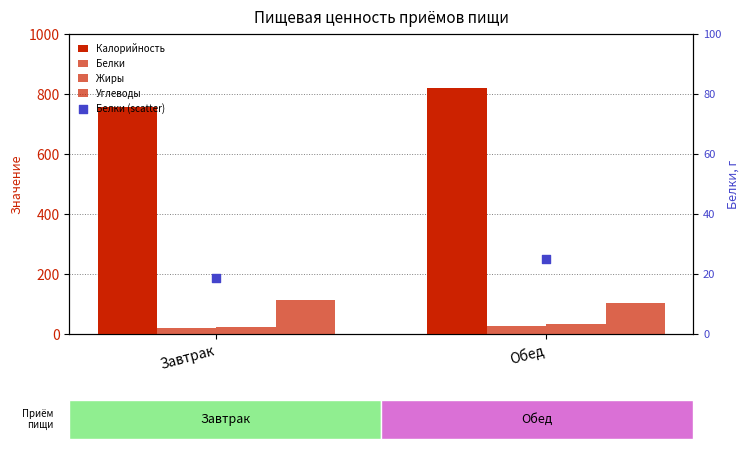

At which category is the sum across all series the highest?

Обед